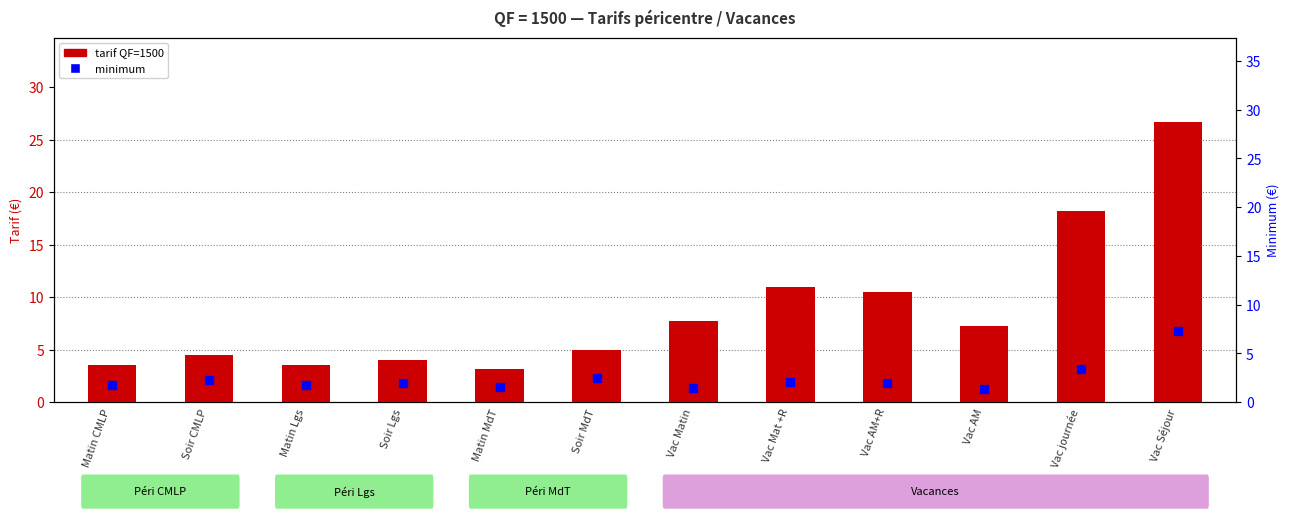

Which series reaches the maximum Y coordinate?

tarif QF=1500